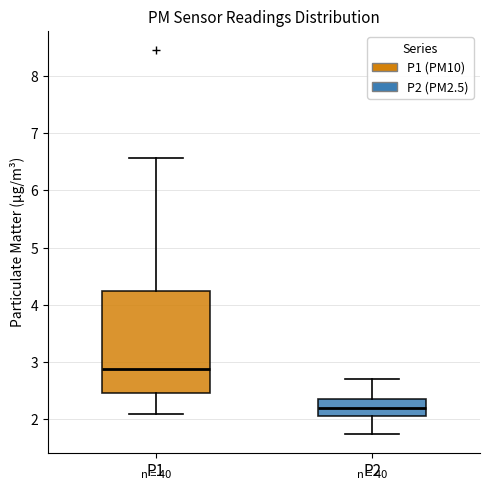

Which box's median line is the lowest?

P2